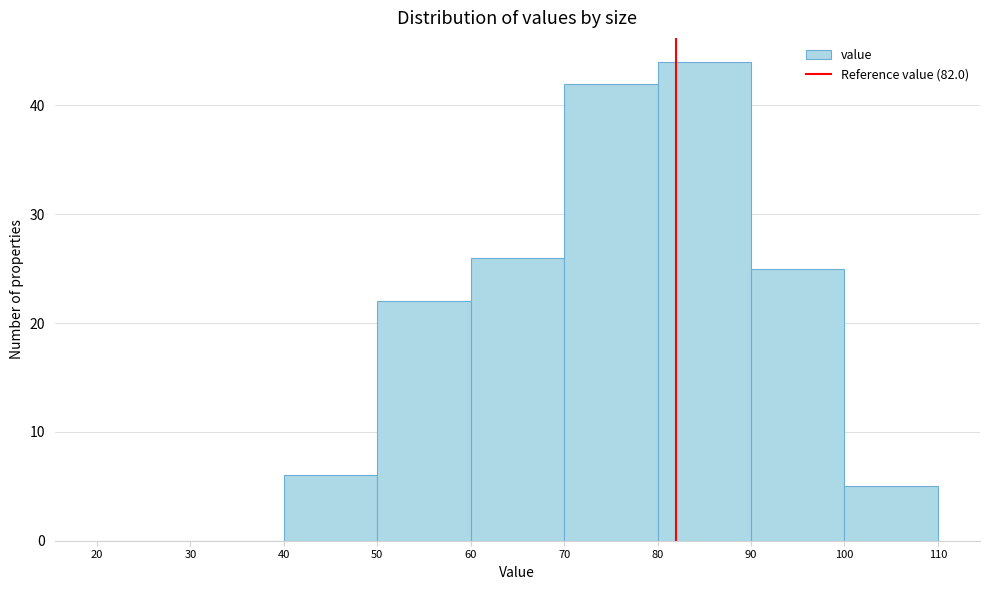

Reading left to right, transcribe this chart: for each bar, give the range it covers on the x-axis and its height. The values are not printed on the chart, so give them approximately, as read against the axis.

20 to 30: 0
30 to 40: 0
40 to 50: 6
50 to 60: 22
60 to 70: 26
70 to 80: 42
80 to 90: 44
90 to 100: 25
100 to 110: 5